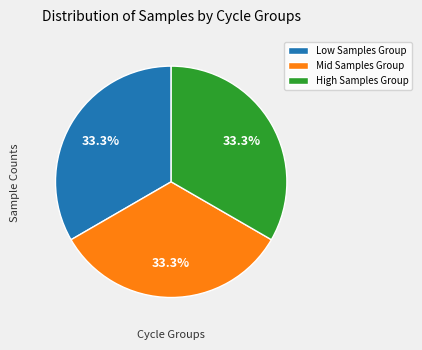

Count the number of slices in the pie.

3